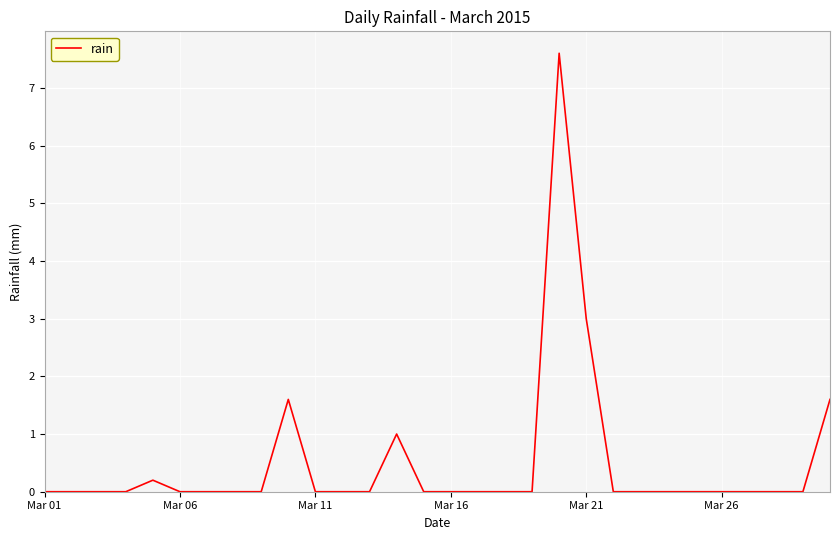

What is the maximum value shown in the chart?

7.6